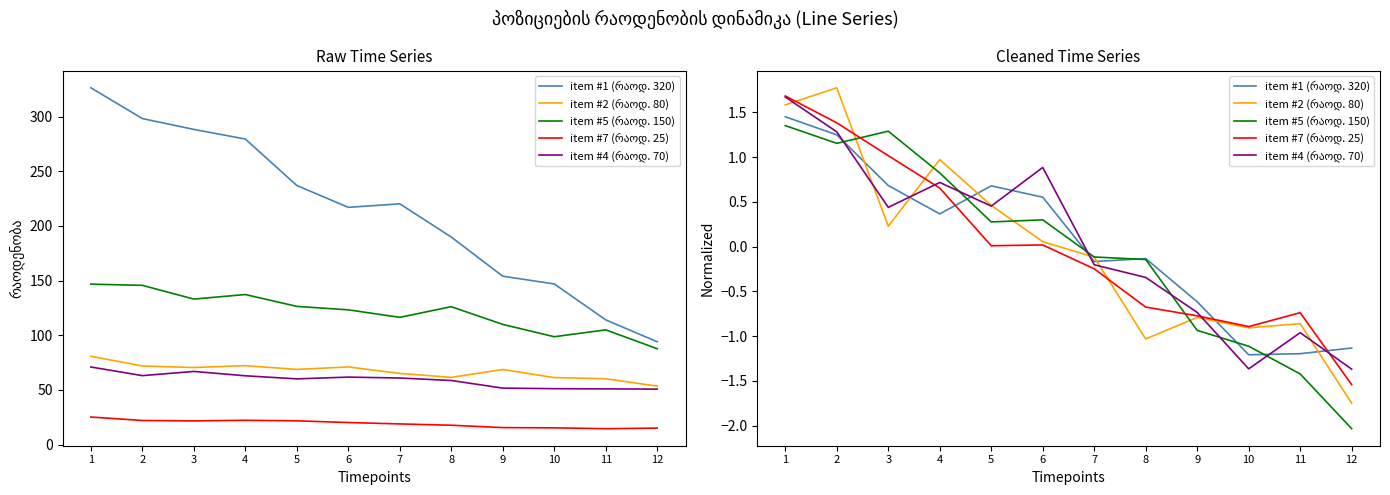

Between which two adjacent categories do item #4 (რაოდ. 70) and item #7 (რაოდ. 25) first intersect?

3 and 4